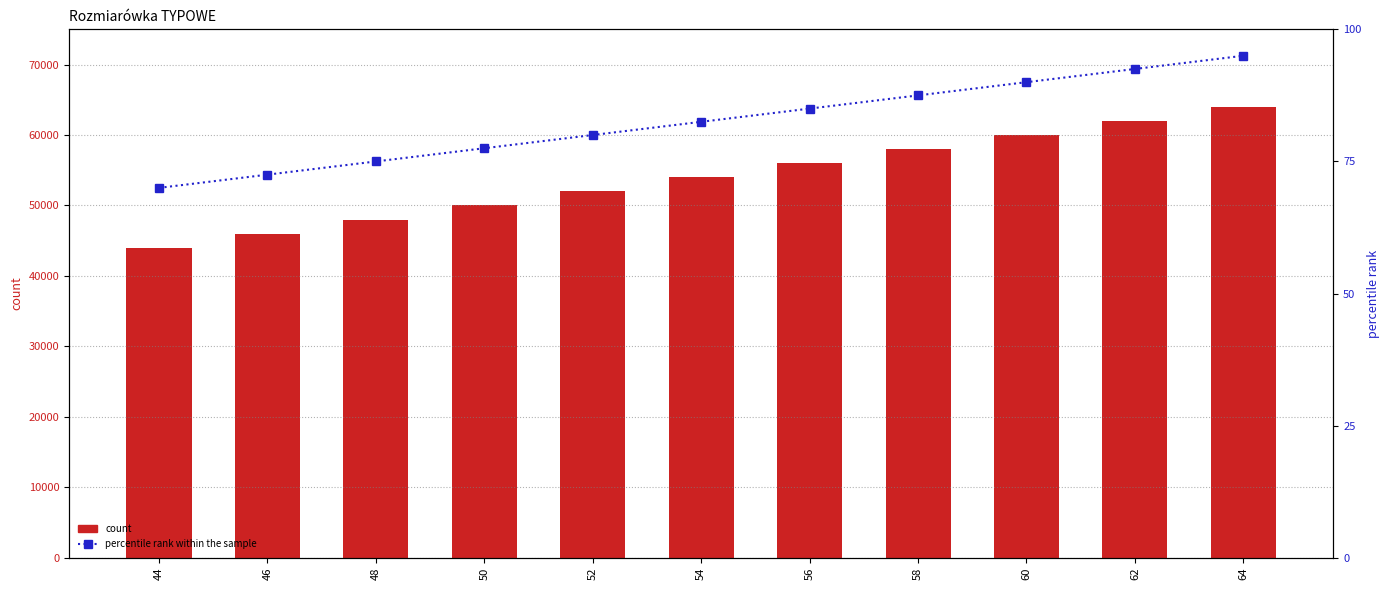

How many data points in Rozmiar (scaled) are less than 54000?

5